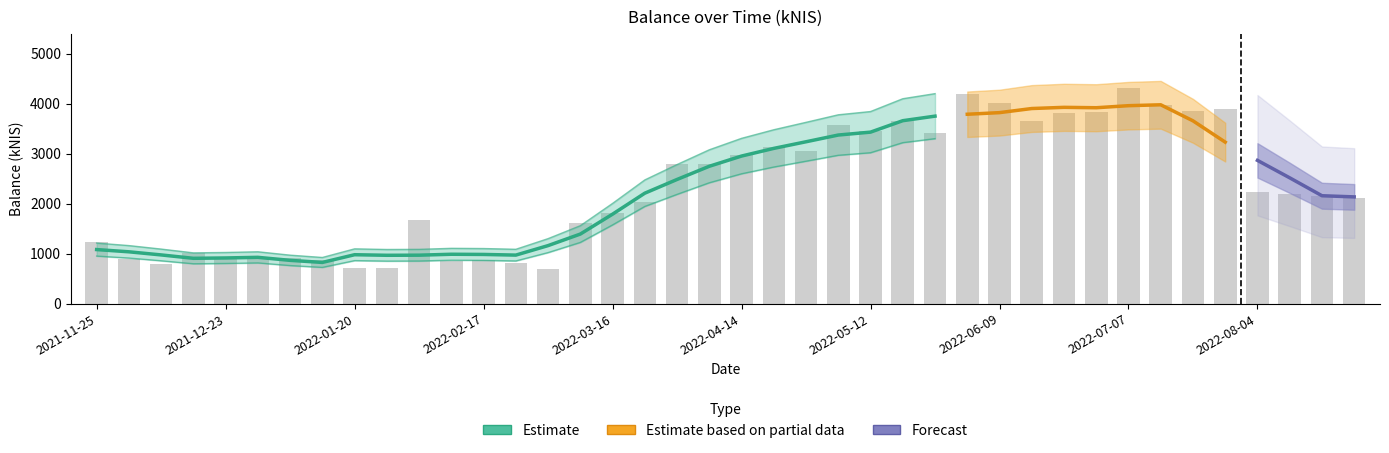

Reading left to right, list all the values displayed in this chart.

2021-11-25=1240.4	2021-12-02=885.4	2021-12-09=802.4	2021-12-16=1017.4	2021-12-23=928.6	2021-12-30=902.4	2022-01-06=920.1	2022-01-13=865.0	2022-01-20=715.9	2022-01-27=721.0	2022-02-03=1673.0	2022-02-10=863.1	2022-02-17=876.1	2022-02-24=808.0	2022-03-03=702.2	2022-03-10=1606.5	2022-03-16=1812.4	2022-03-24=2030.0	2022-03-31=2796.5	2022-04-07=2798.9	2022-04-14=2977.9	2022-04-20=3130.2	2022-04-28=3050.8	2022-05-03=3563.1	2022-05-12=3461.0	2022-05-19=3650.4	2022-05-26=3420.0	2022-06-02=4194.2	2022-06-09=4017.6	2022-06-16=3650.2	2022-06-23=3811.9	2022-06-30=3830.6	2022-07-07=4312.1	2022-07-14=3978.6	2022-07-21=3855.2	2022-07-28=3901.4	2022-08-04=2227.6	2022-08-11=2183.3	2022-08-18=2155.3	2022-08-25=2111.6